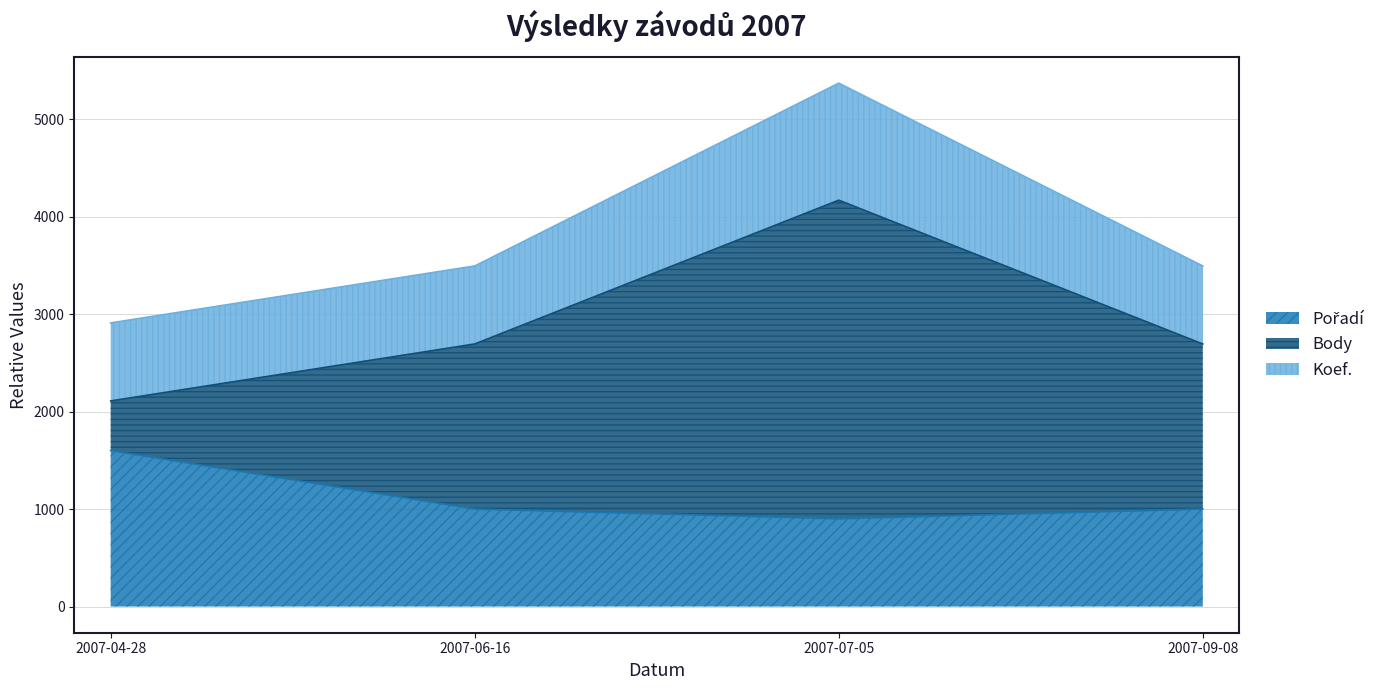

Count the number of categories in the chart.

4